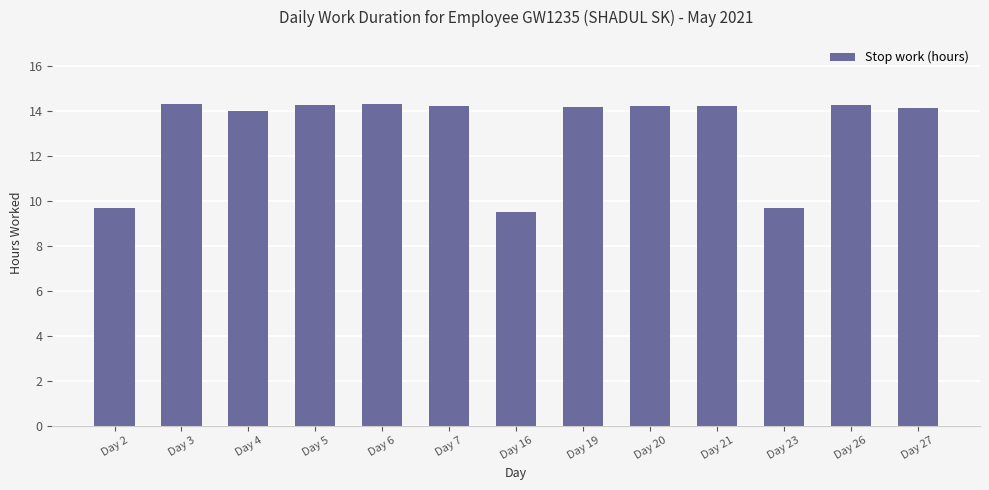

What is the value of the 4th bar from the left?

14.3